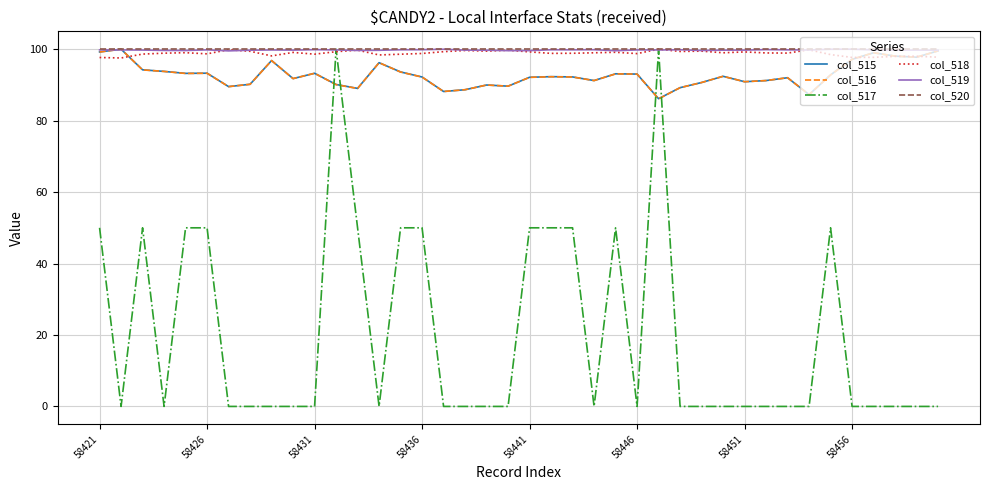

Which series ends up on top after the final intersection of col_519 and col_517?

col_519